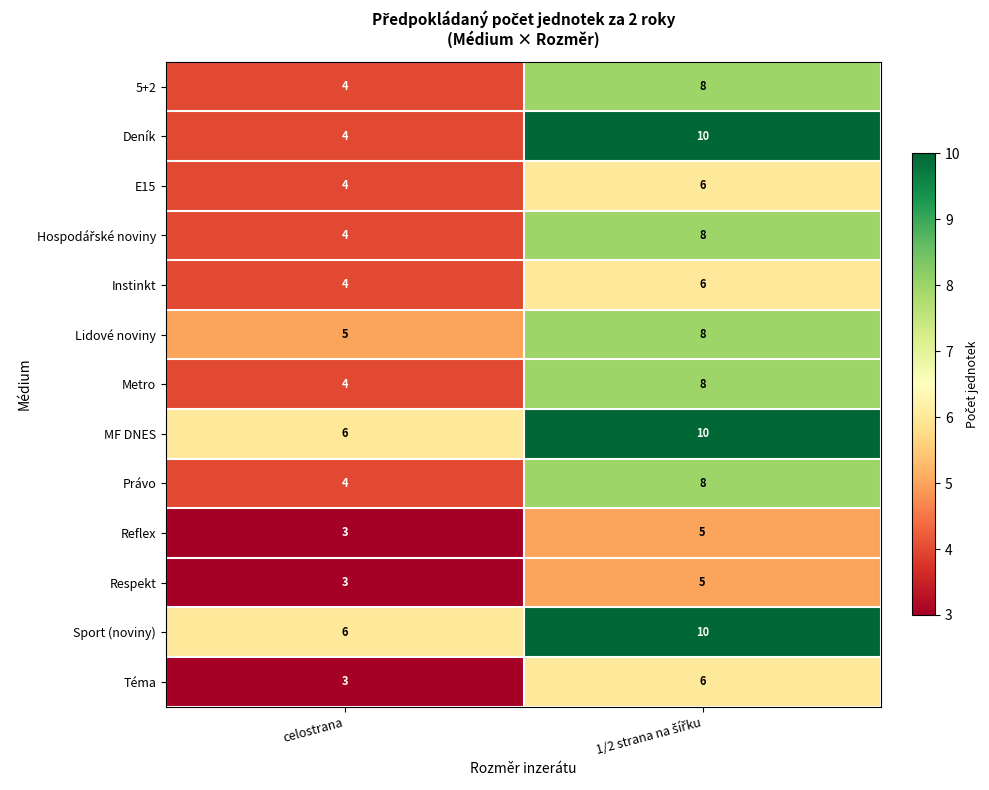

The E15 series shows 4 at celostrana. True or false?

True